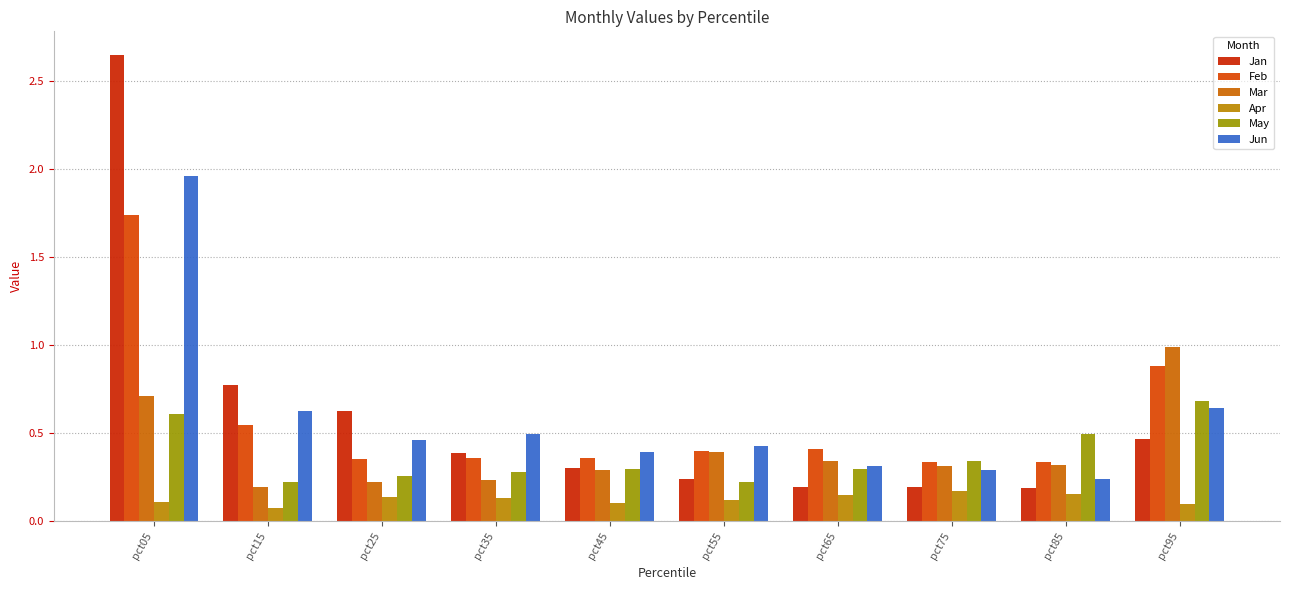

Does the chart contain stacked bars?

No